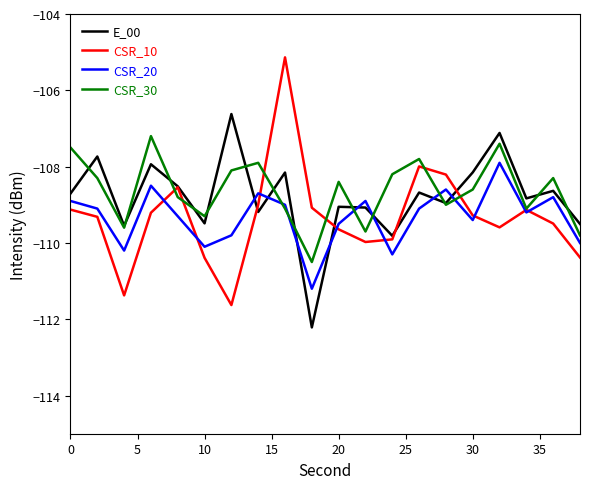

Which series has the largest range (max minus min)?

CSR_10